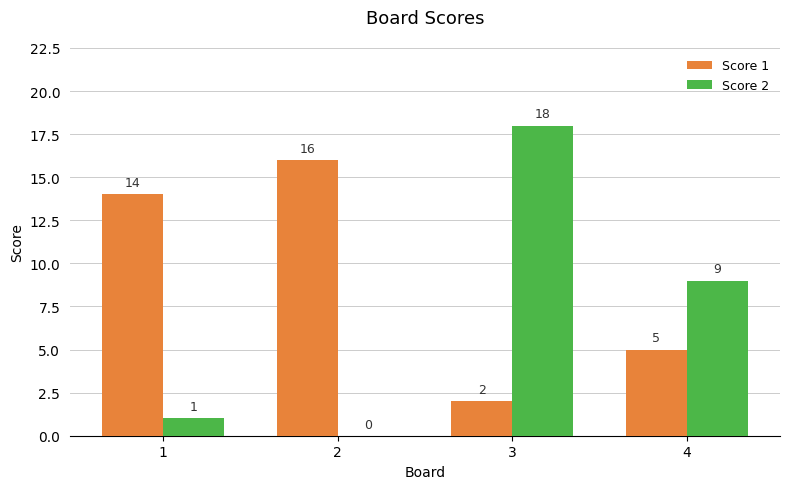

Which category has the highest value in the Score 2 series?

3